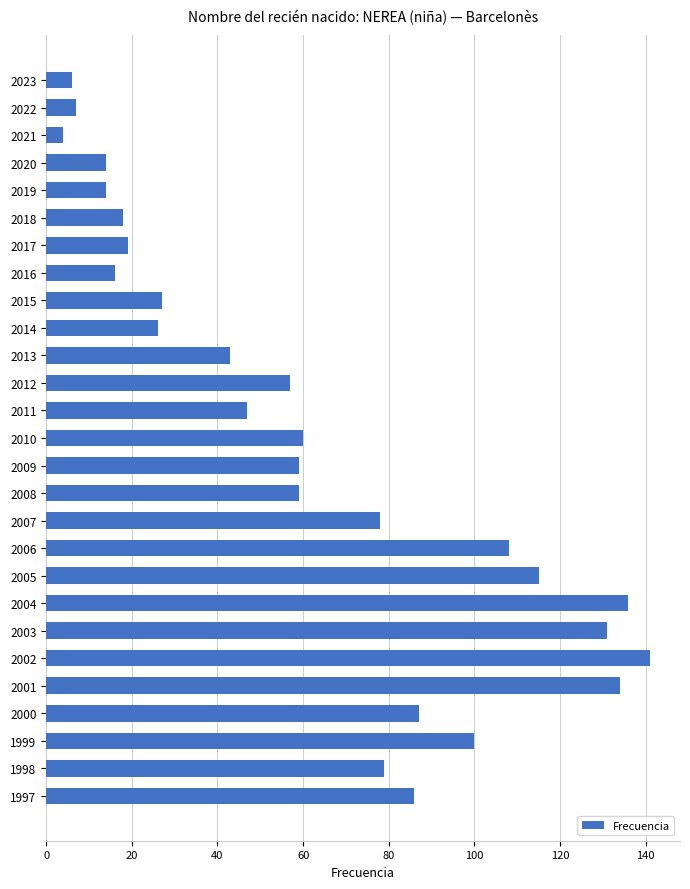

True or false: the data shows 78 at 2007.

True